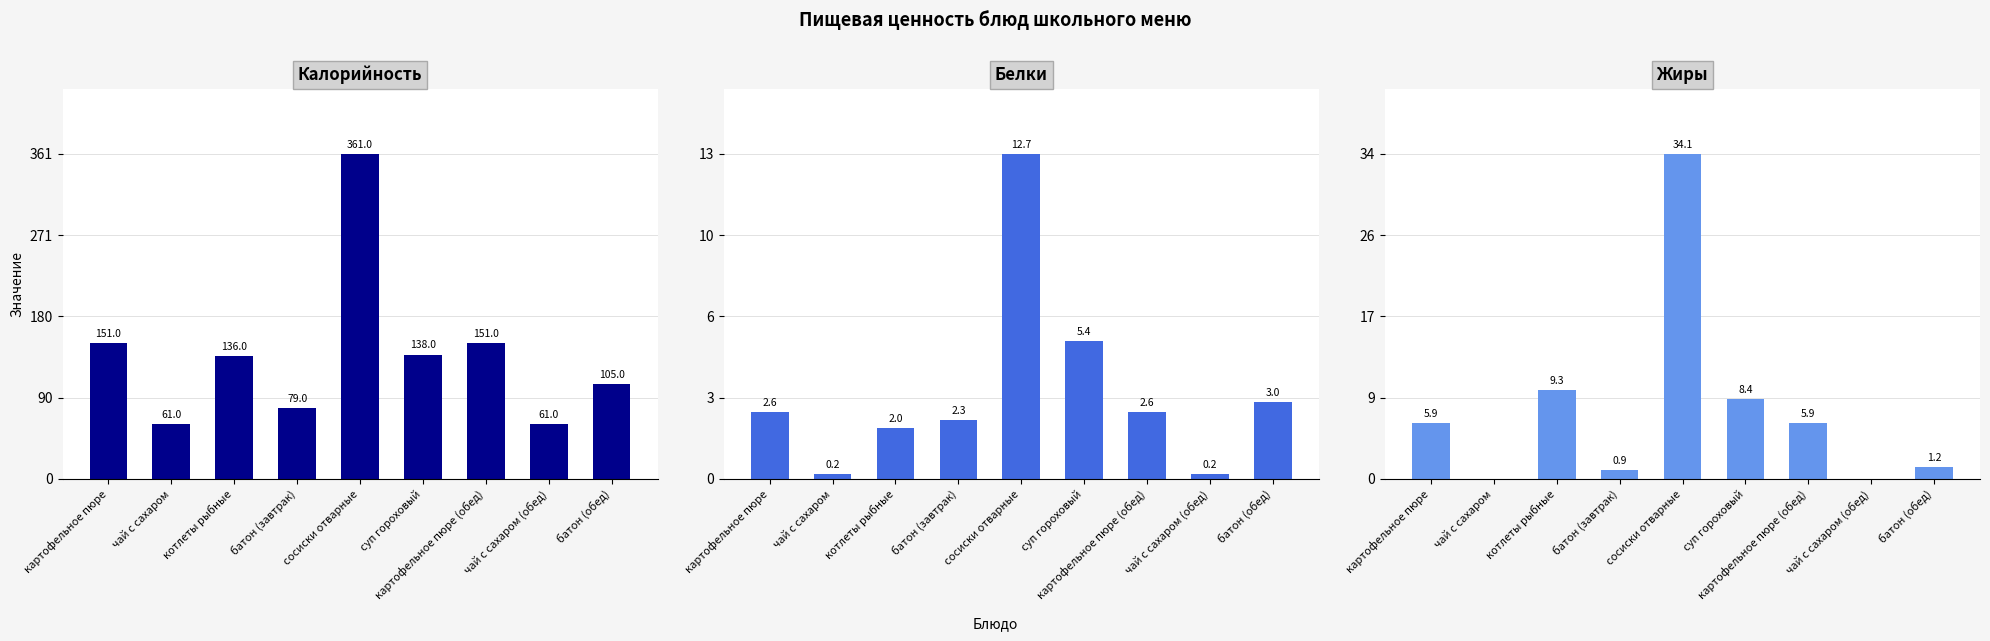

At which label does Белки reach its minimum?

чай с сахаром